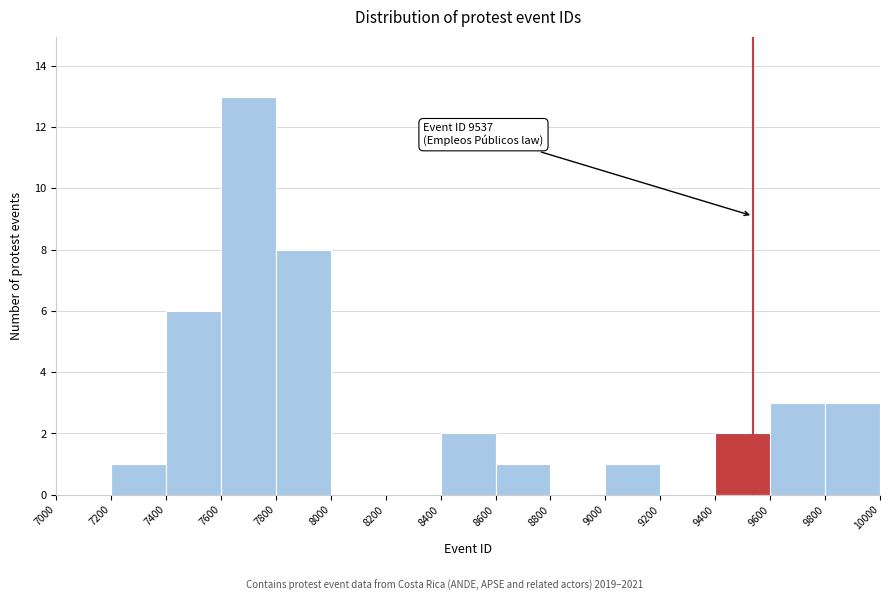

Over which range of the x-axis is the bar tallest?

7600 to 7800